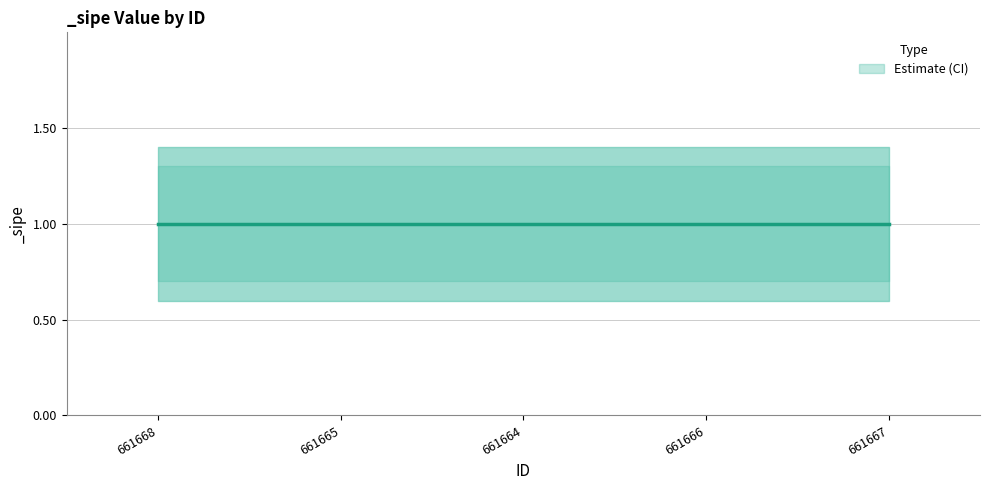

True or false: _sipe_upper has more than 1 points higher than both neighbors.

False